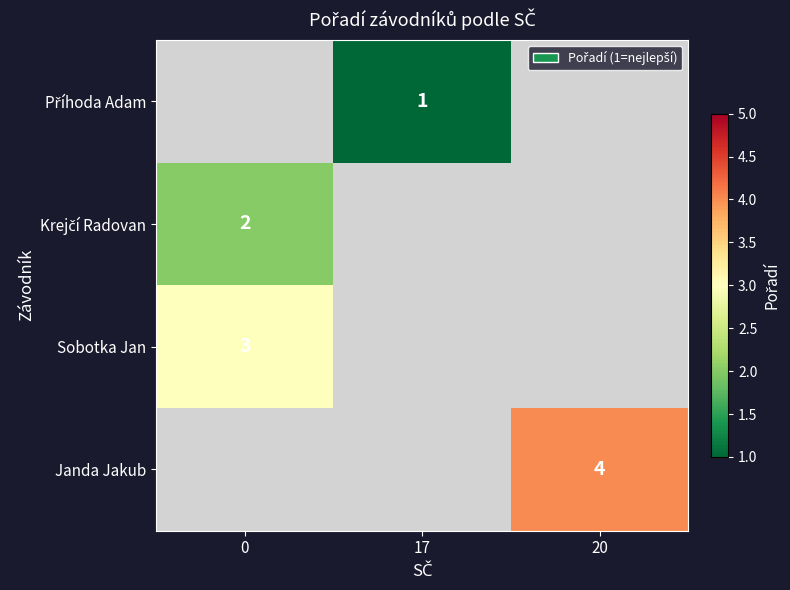

How many distinct data groups are displayed?

4